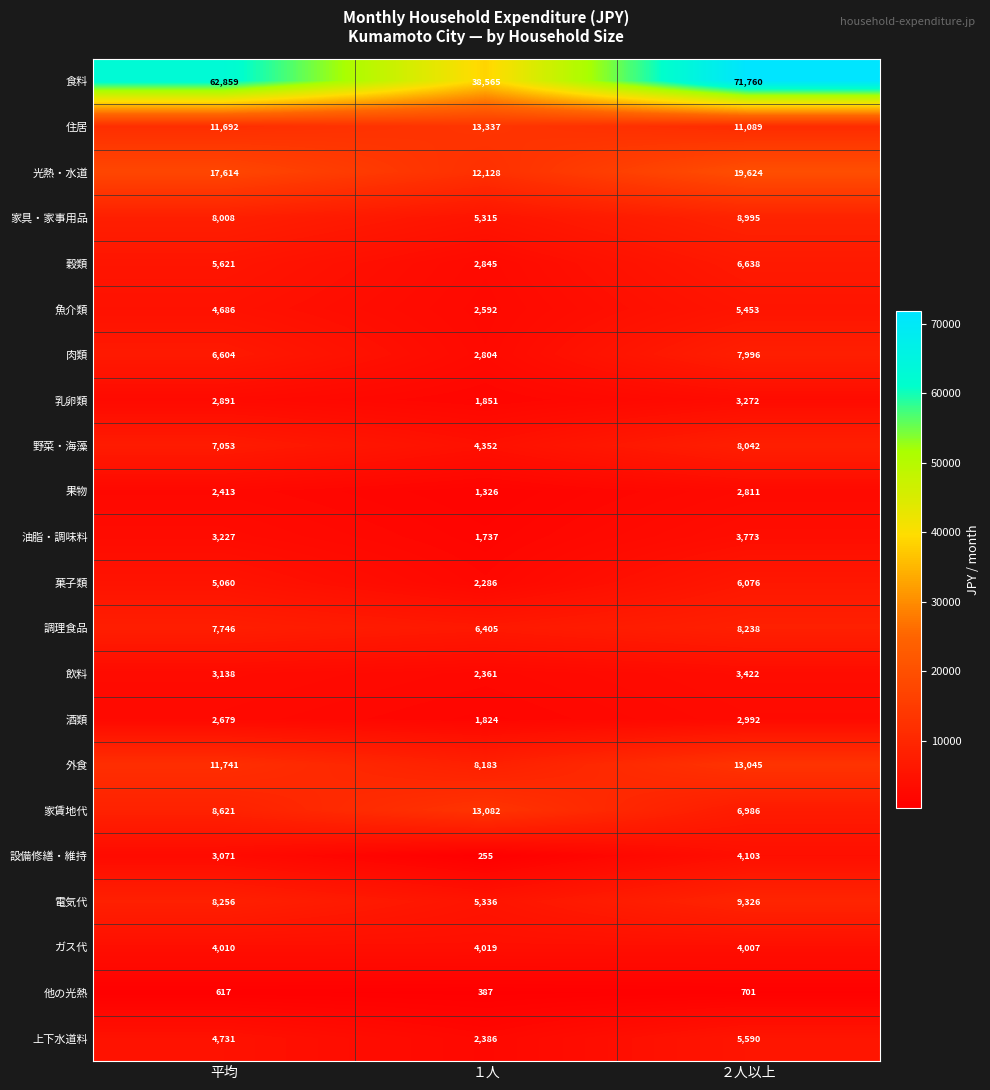

What is the maximum value for 肉類?

7996